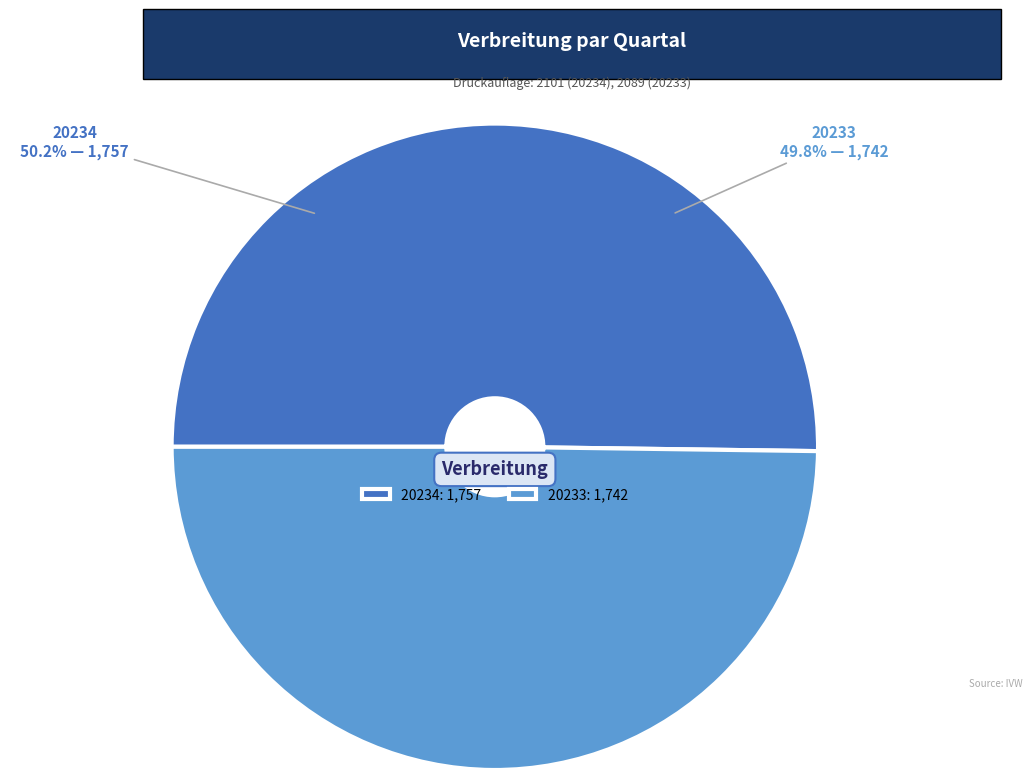

Between 20233 and 20234, which is larger?

20234